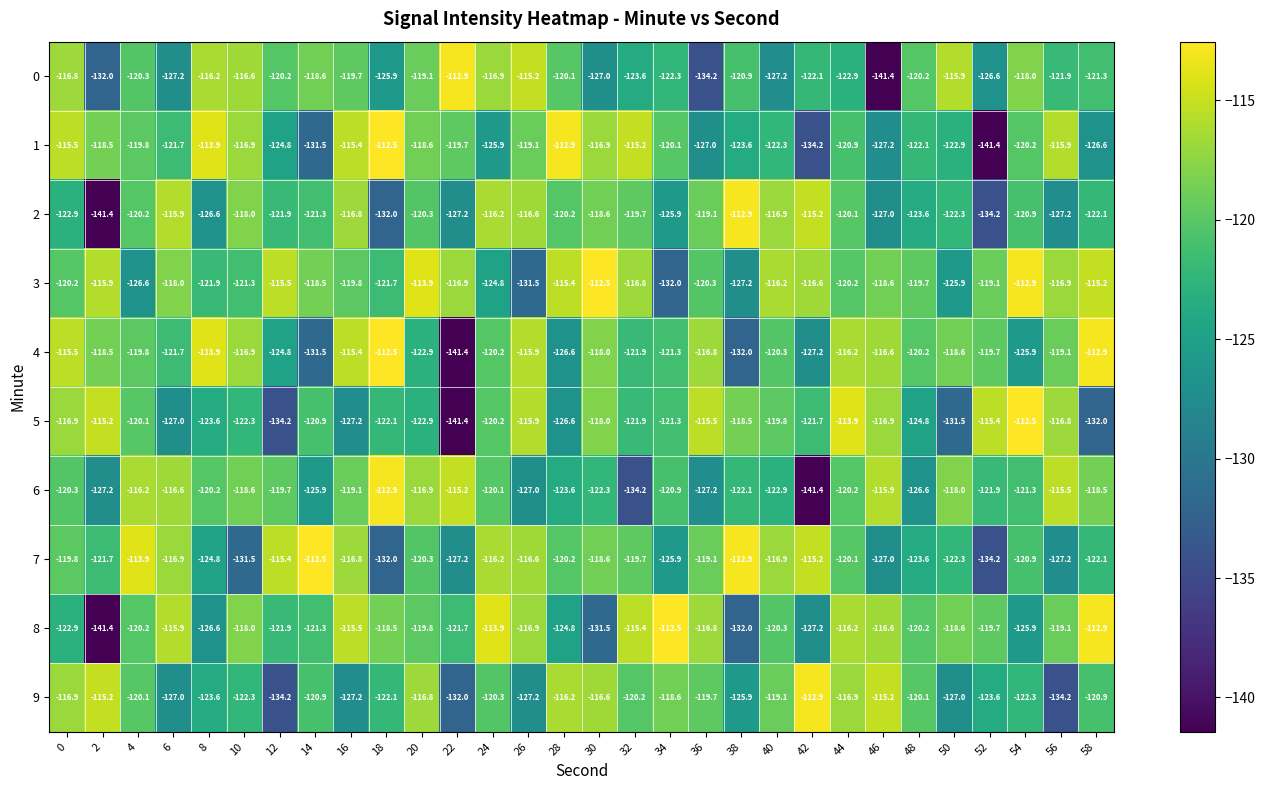

How many data points in 8 are above -119?

13